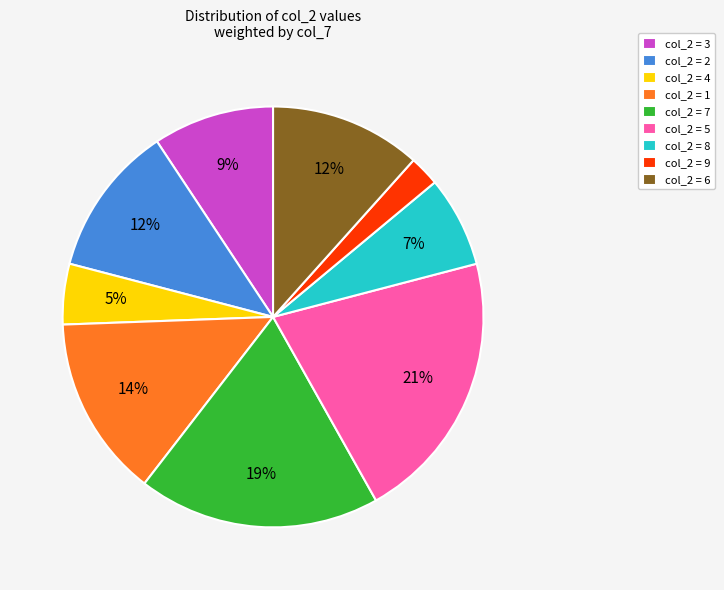

What percentage is the col_2 = 6 slice, to the nearest percent?

12%